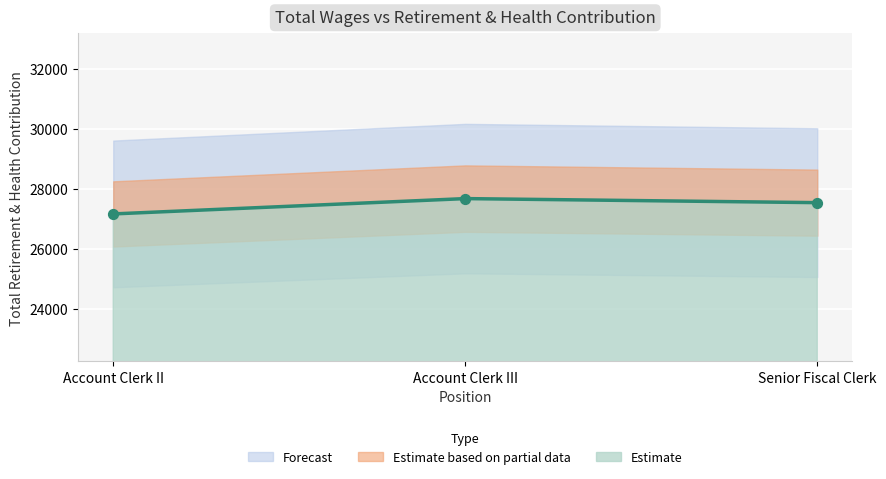

What is the change in value from Account Clerk III to Account Clerk II?

-511